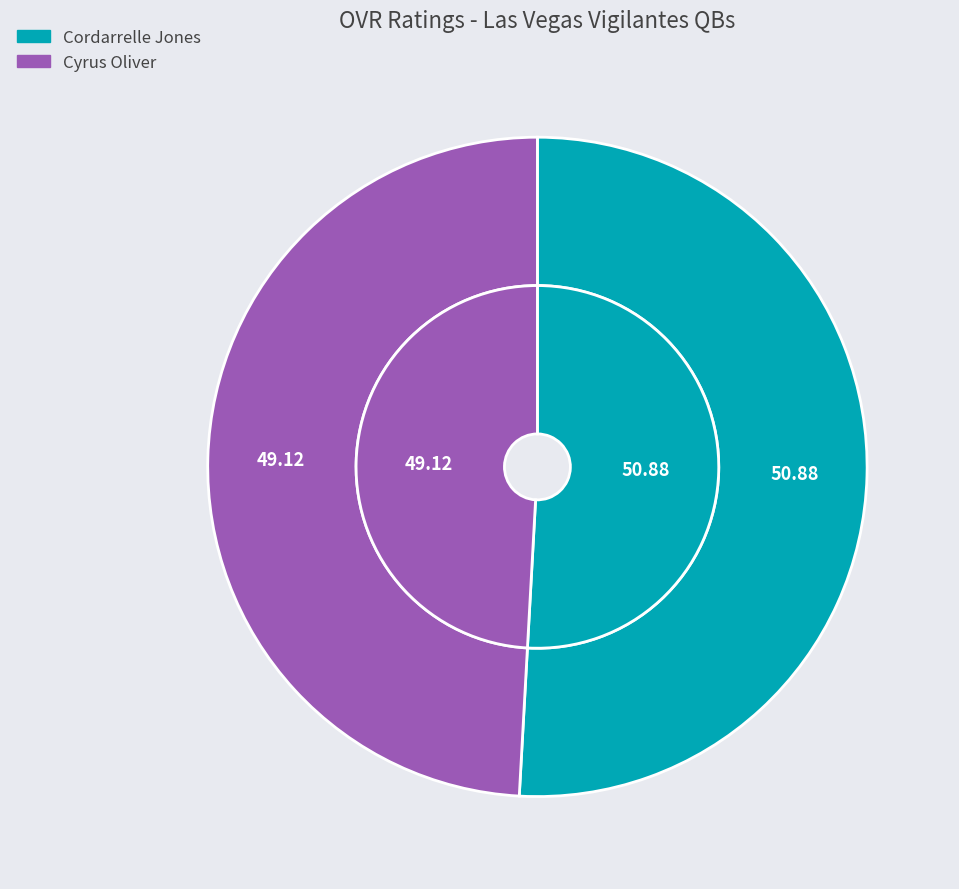

How many slices are in this pie chart?

2